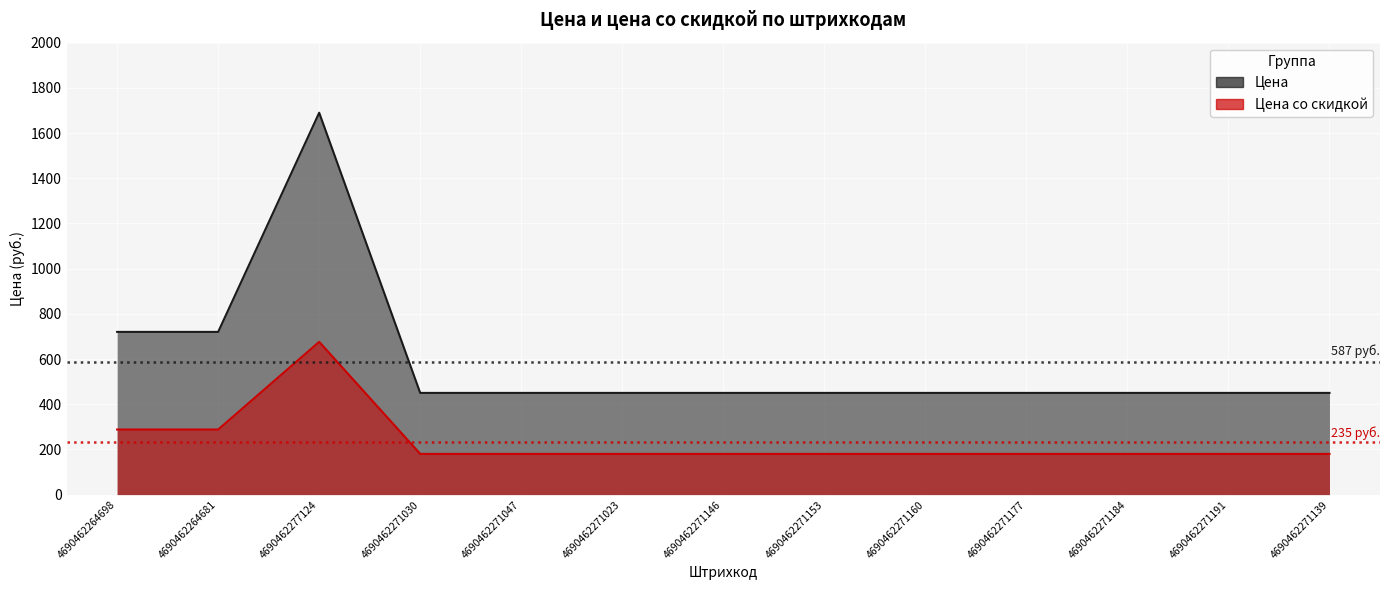

How many values in the Цена series exceed 450?

3